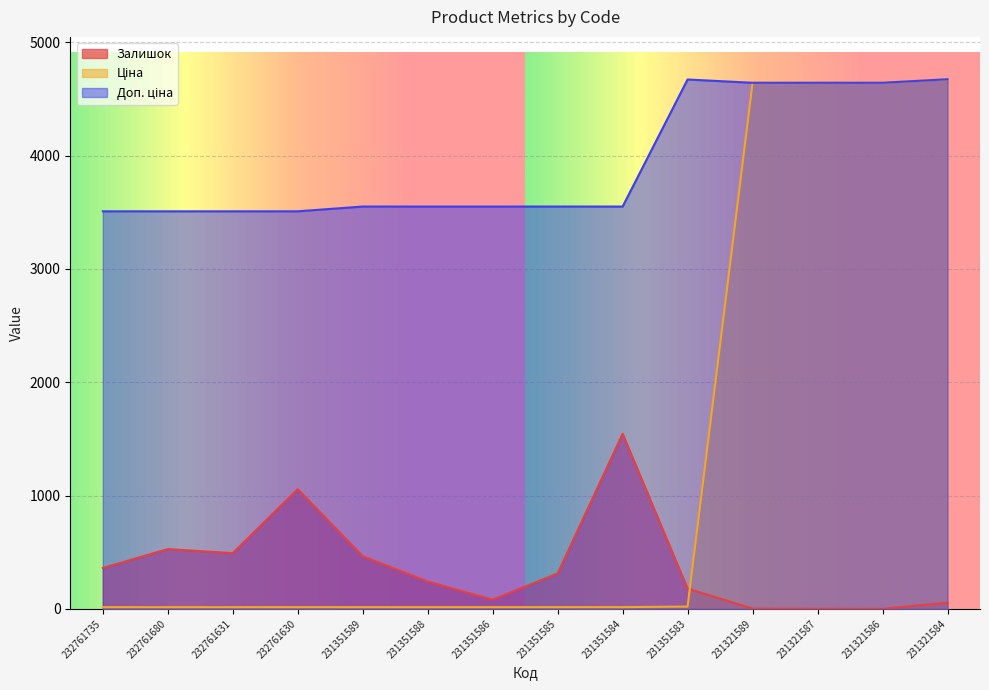

Is it true that Ціна equals 15.8 at 231351586?

True